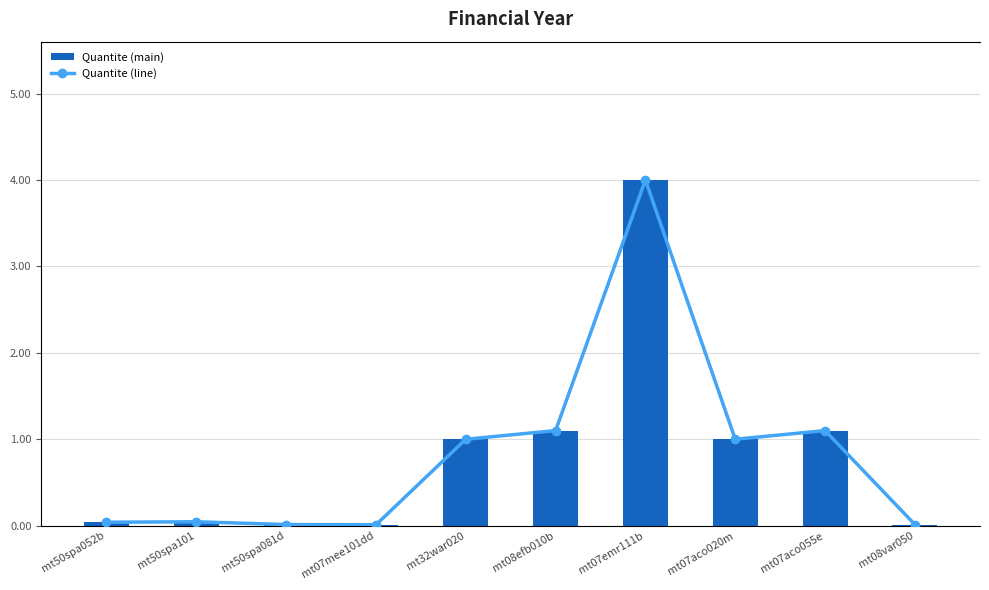

Which label corresponds to the largest value in the chart?

mt07emr111b